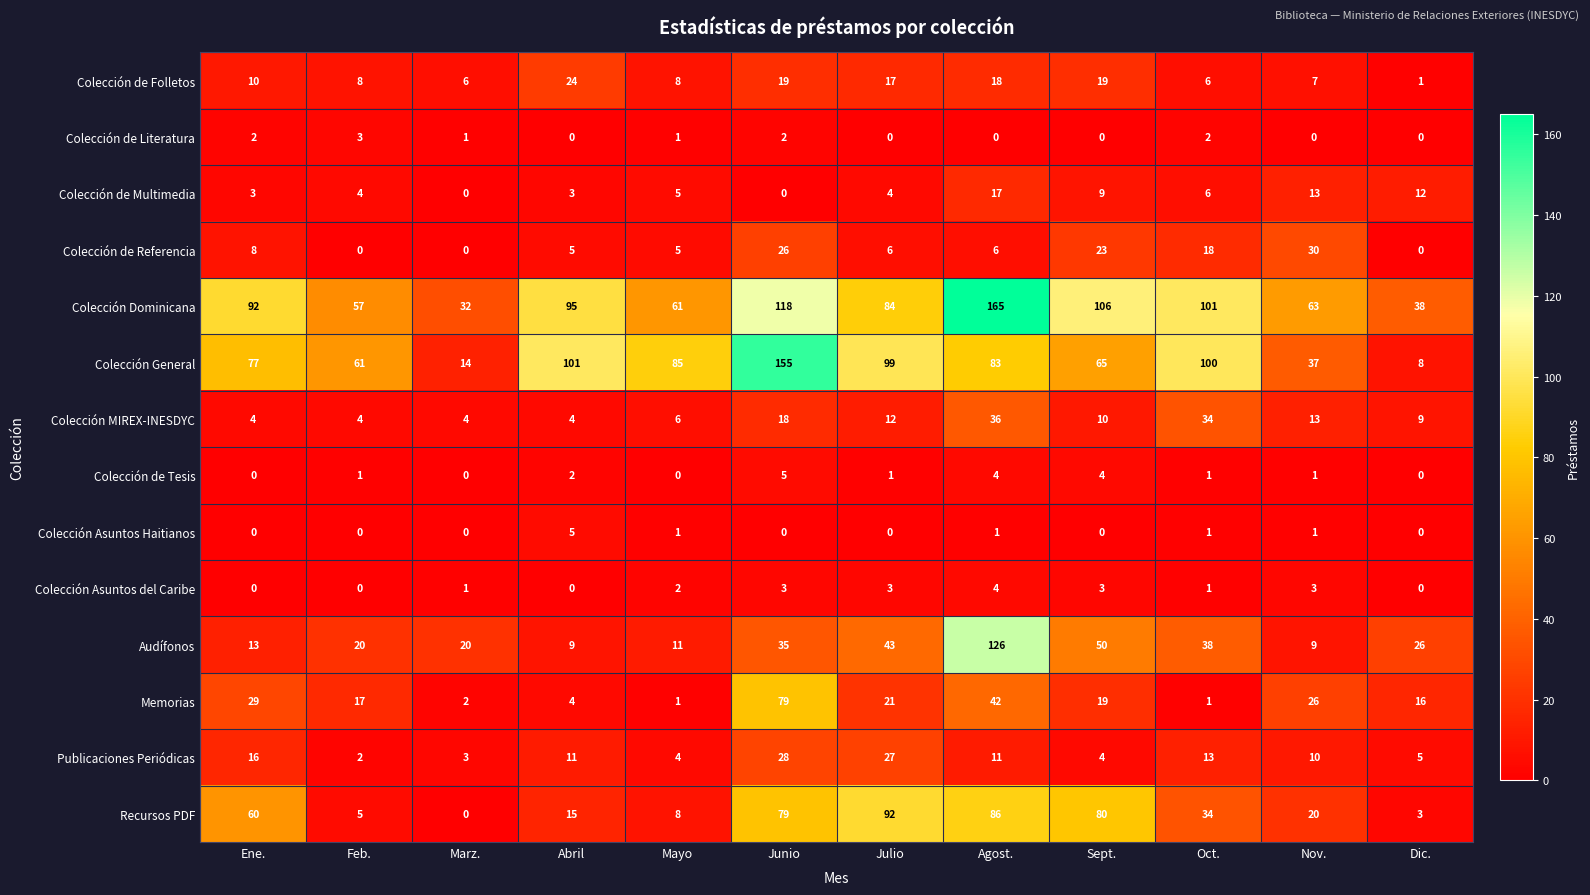

Is it true that Colección General equals 134 at Oct.?

False